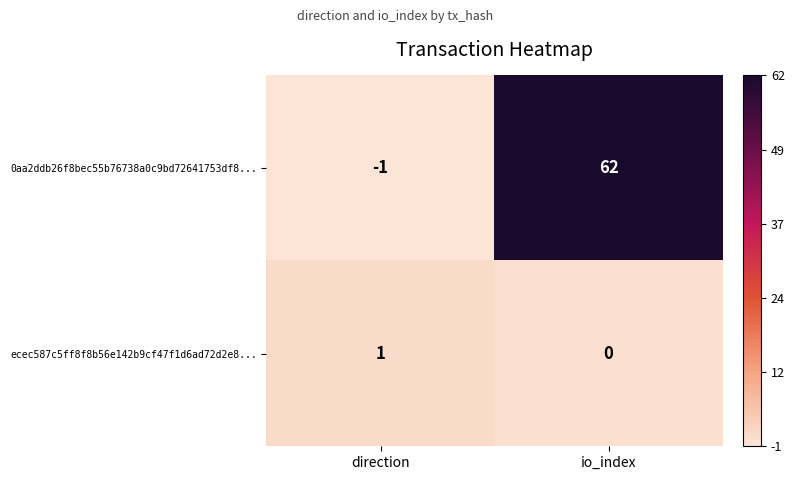

Reading left to right, transcribe all the data shown in this chart.

0aa2ddb26f8bec55b76738a0c9bd72641753df8...: direction=-1	io_index=62
ecec587c5ff8f8b56e142b9cf47f1d6ad72d2e8...: direction=1	io_index=0